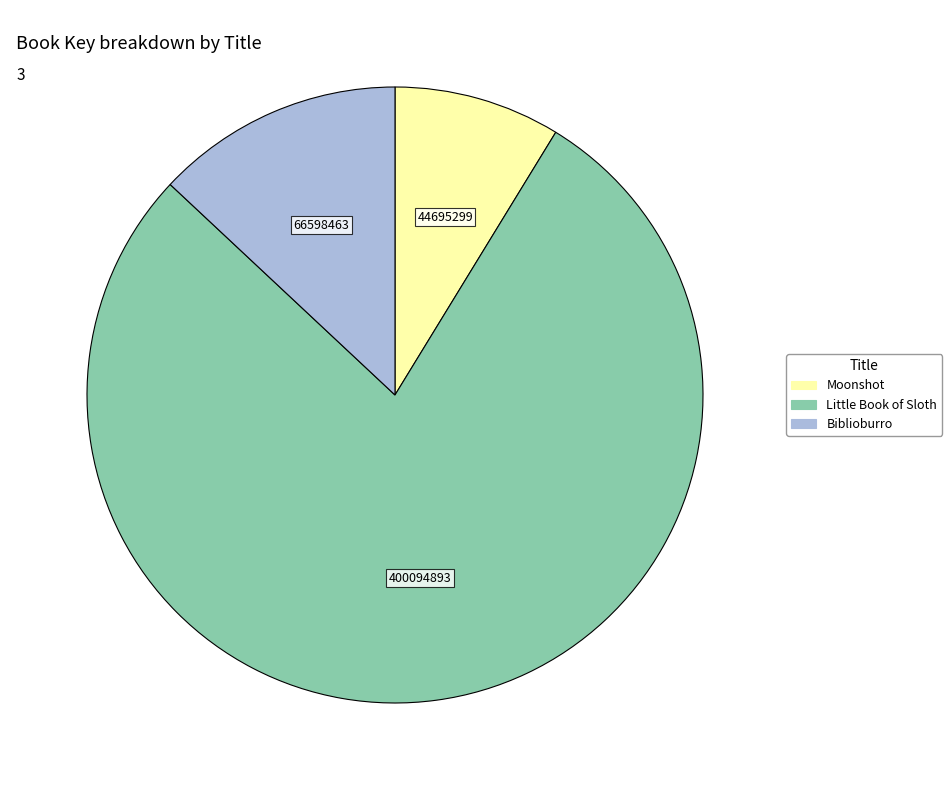

What is the majority slice?

Little Book of Sloth